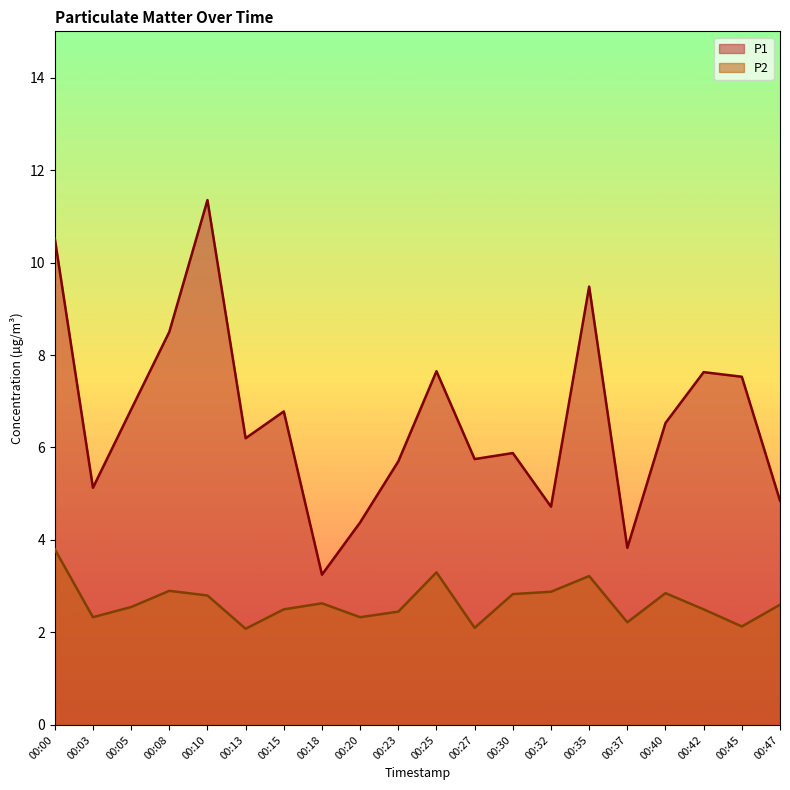

At how many categories does at least one series exceed 5?

15